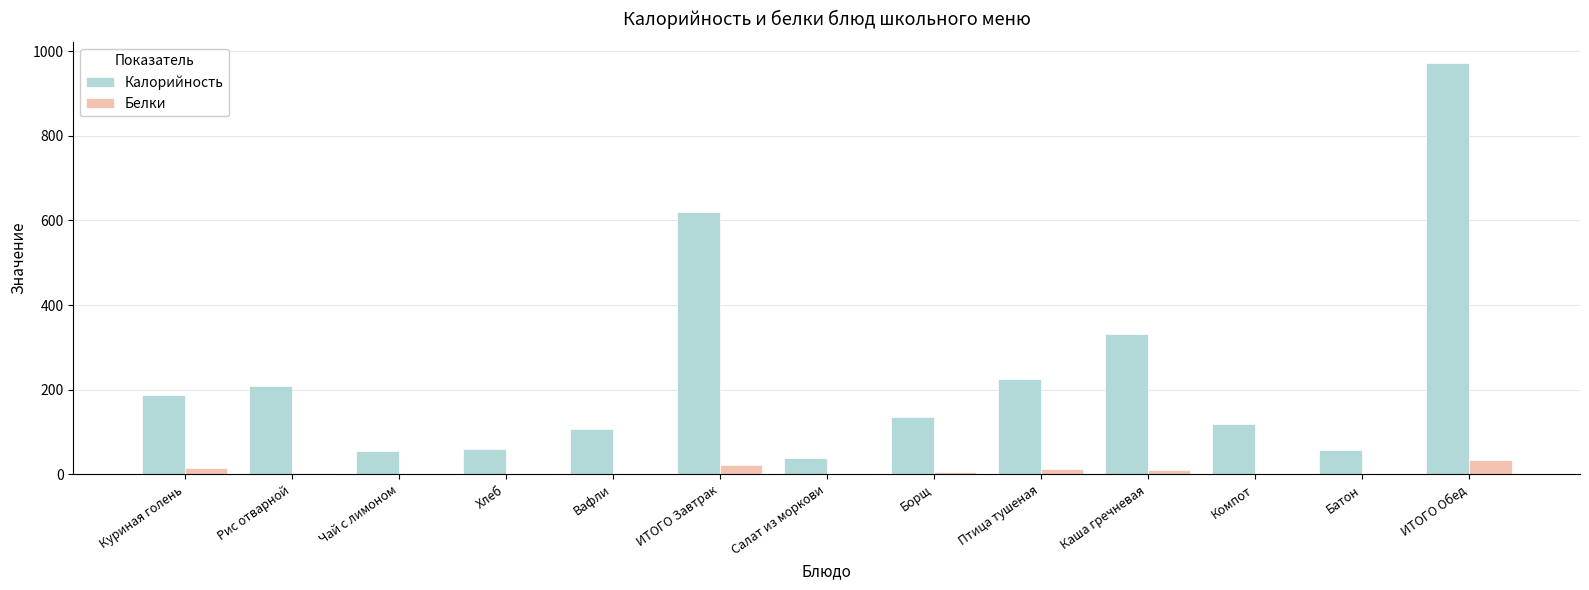

Is the value of Калорийность at ИТОГО Завтрак greater than the value of Белки at Куриная голень?

Yes